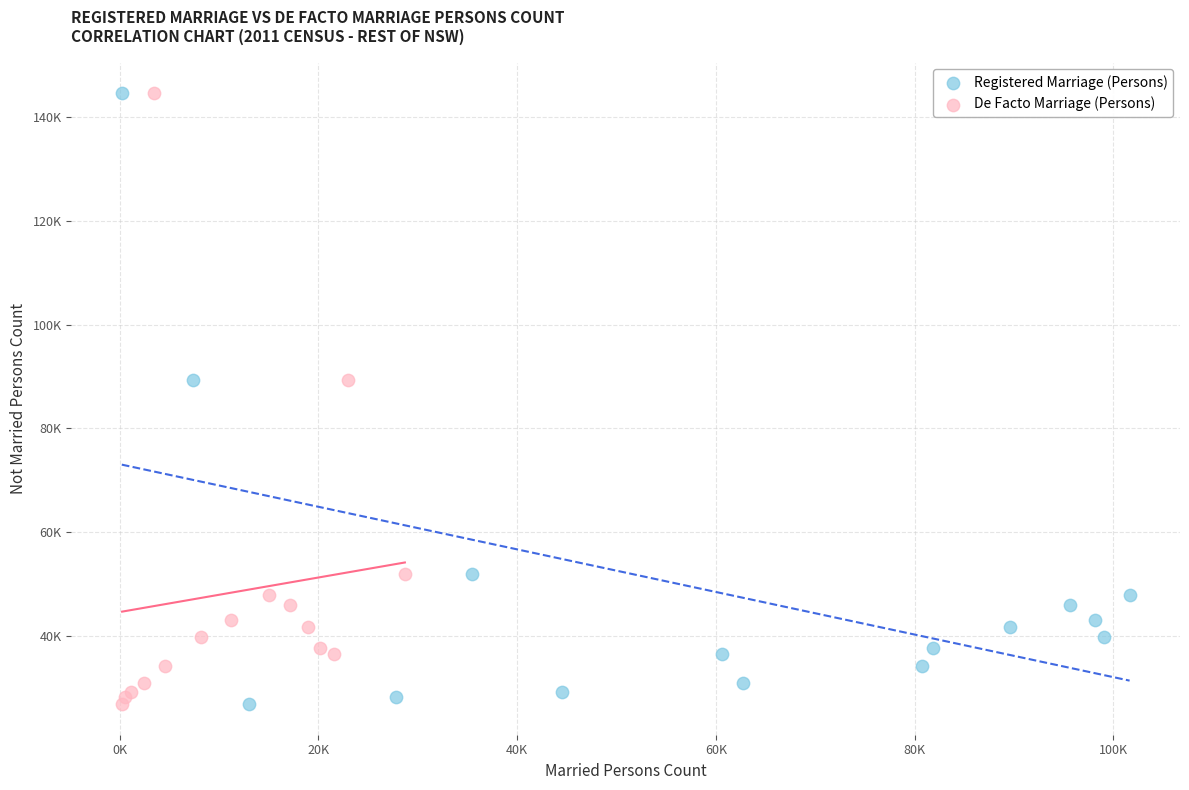

What are all the series names shown in the legend?

Registered Marriage (Persons), De Facto Marriage (Persons)